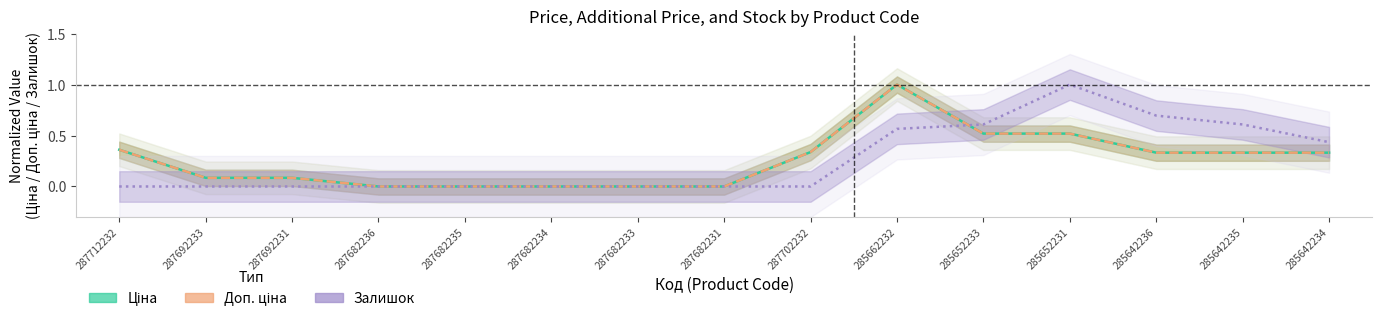

True or false: Залишок has a value of -0.5 at 287682236.

False